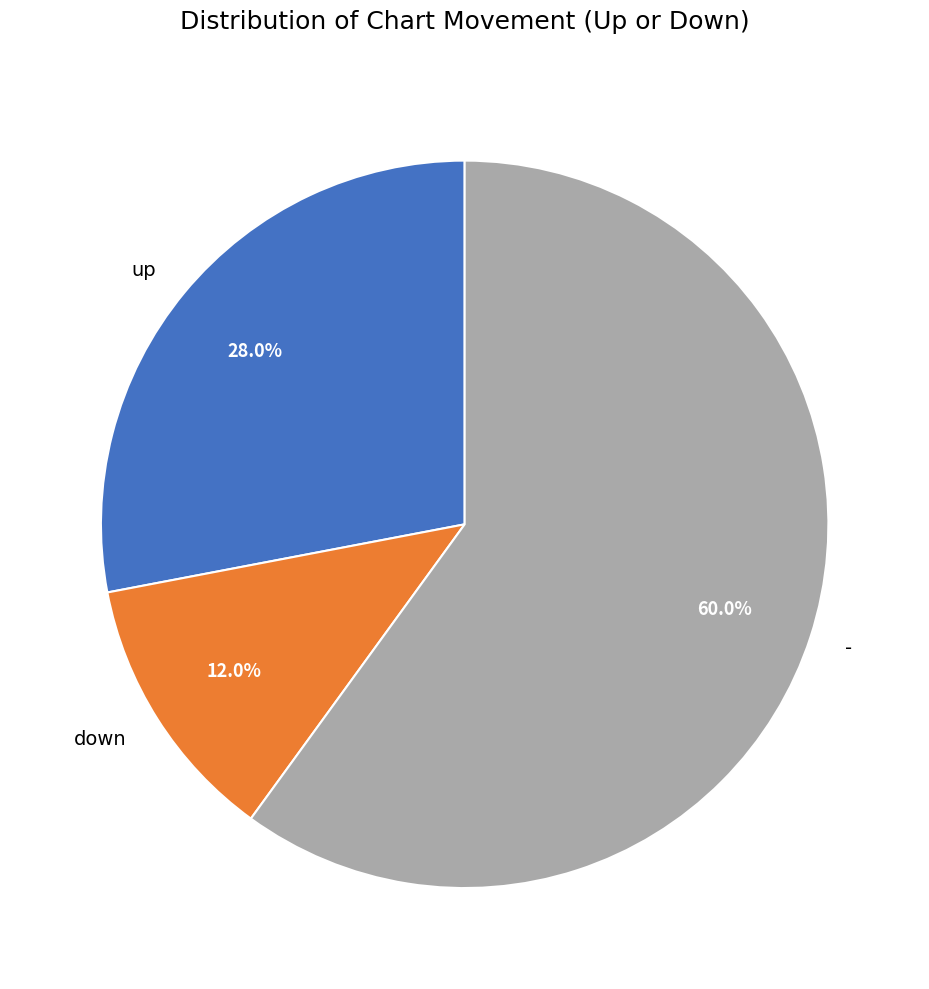

To the nearest percent, what is the combined percentage of up and down?

40%